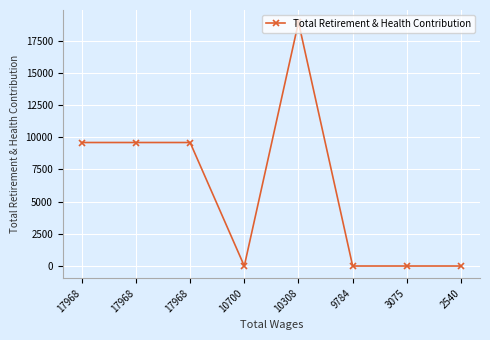

Read the value at 10308, to the nearest 10.

18940